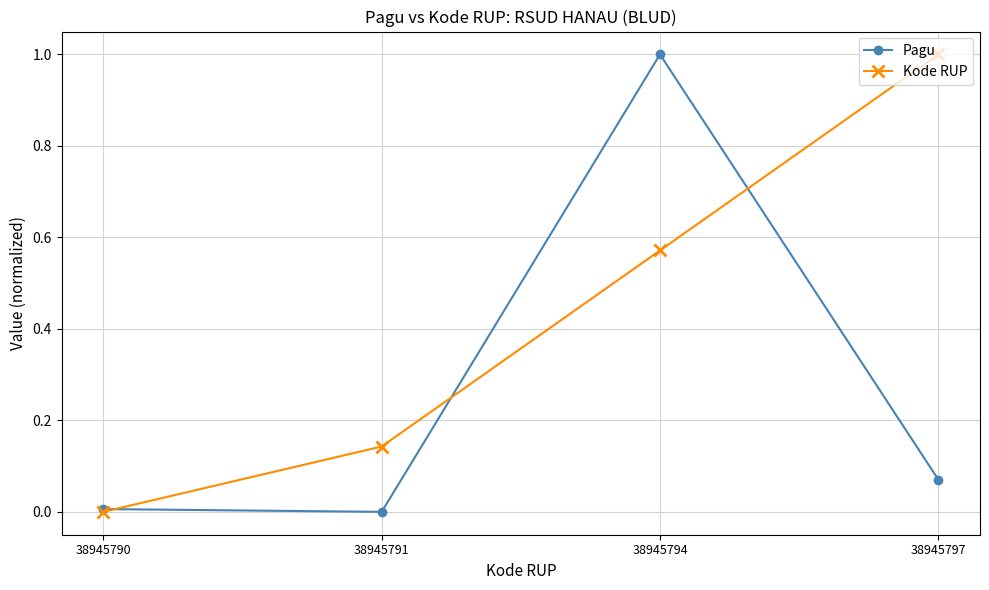

True or false: Kode RUP has more than 1 interior local peaks.

False